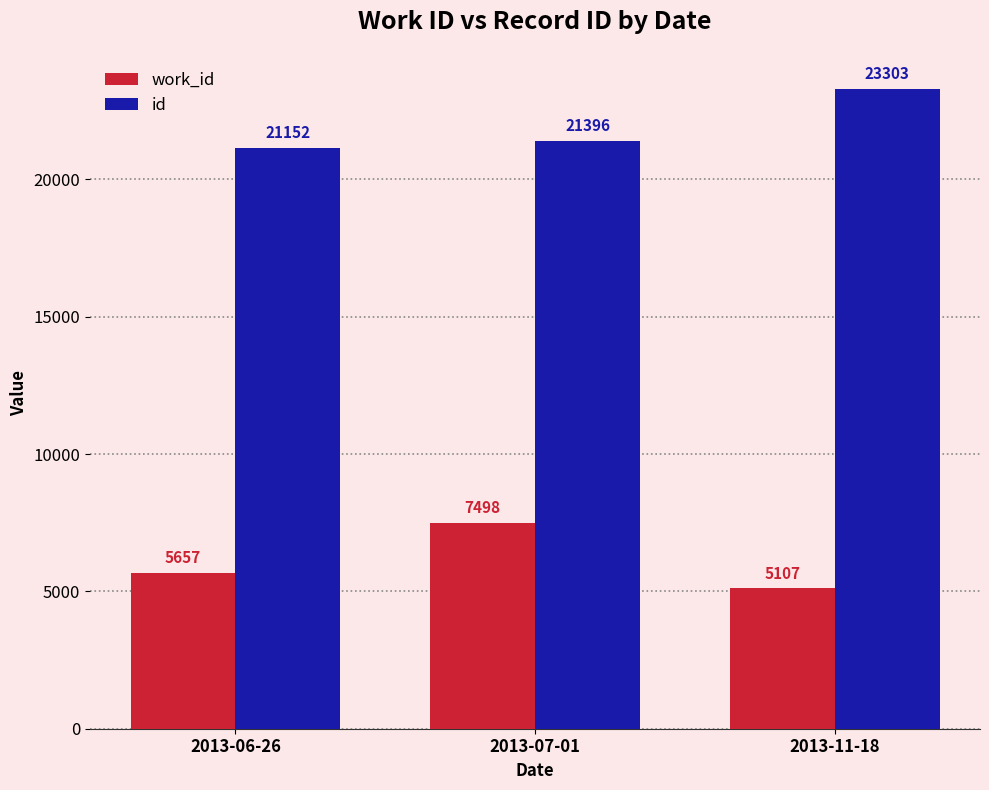

True or false: id has a value of 14328 at 2013-07-01.

False